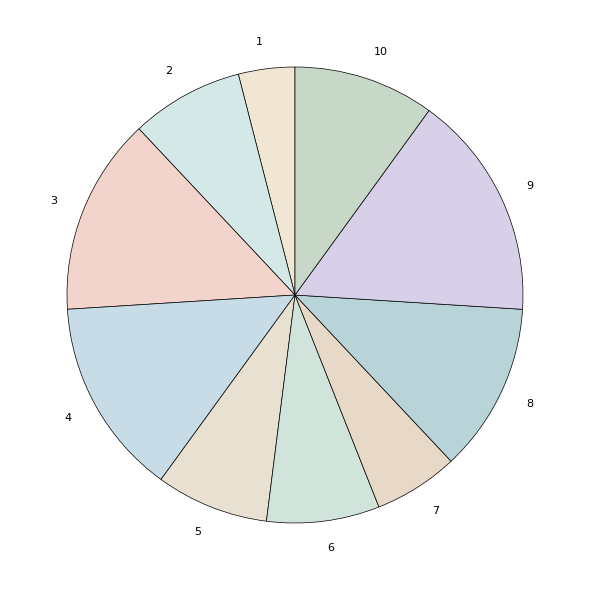

Is it true that 4 is 14% of the pie?

True